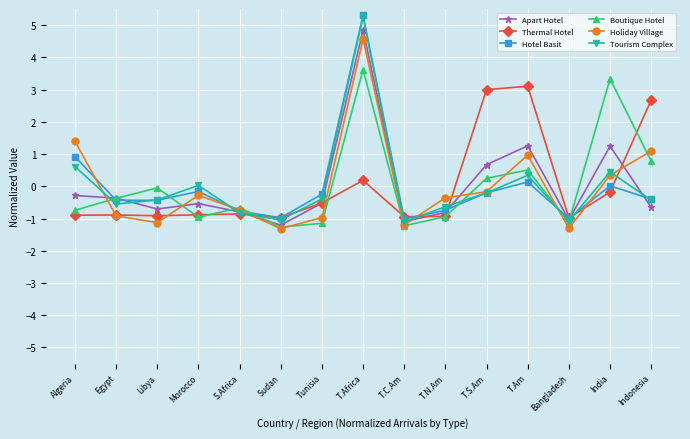

What is the maximum value for Tourism Complex?

5.3